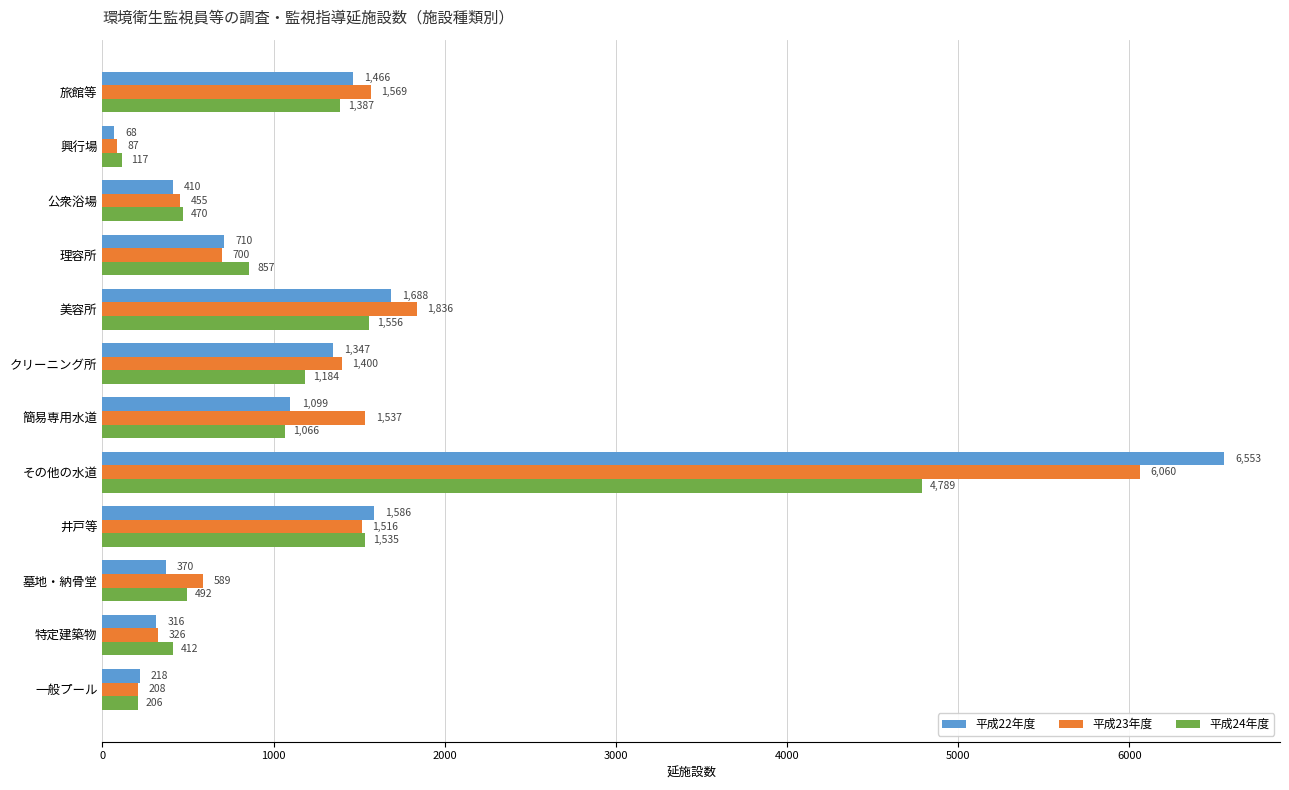

What is the sum of all 平成24年度 values?

14071